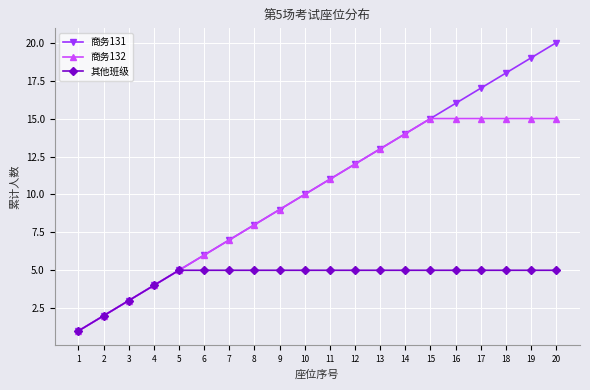

Rank the categories by 商务131 value from lowest to highest.

1, 2, 3, 4, 5, 6, 7, 8, 9, 10, 11, 12, 13, 14, 15, 16, 17, 18, 19, 20